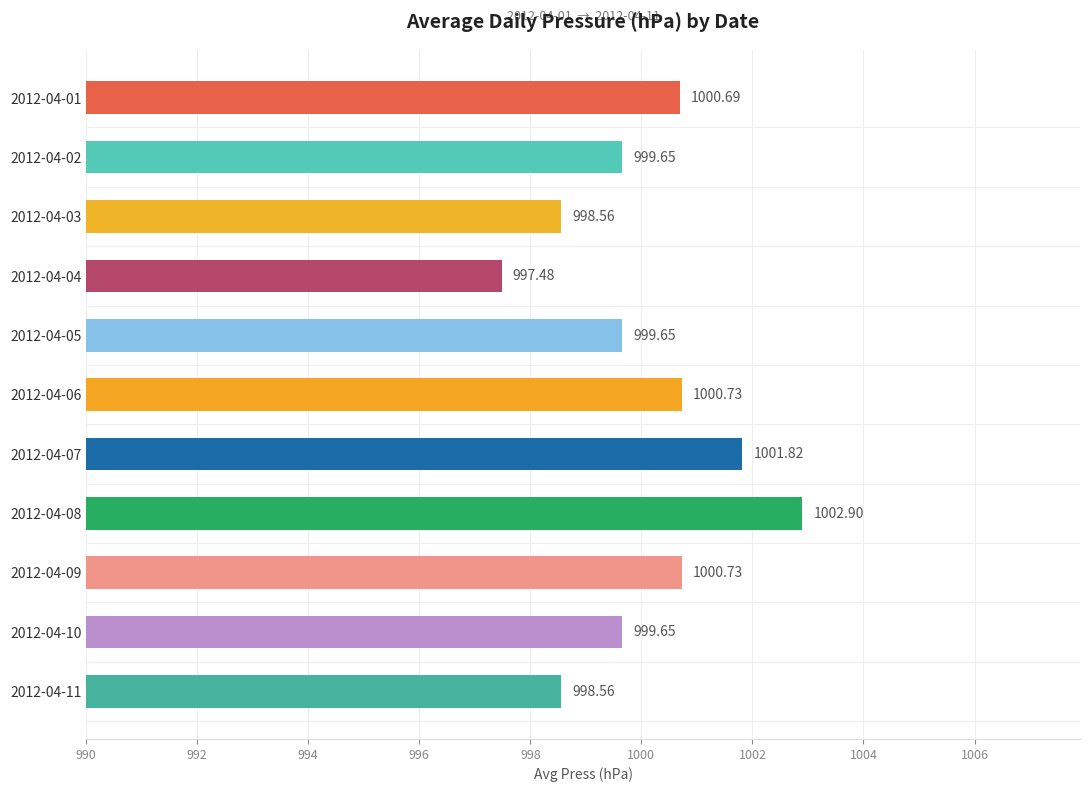

Which label corresponds to the smallest value in the chart?

2012-04-04